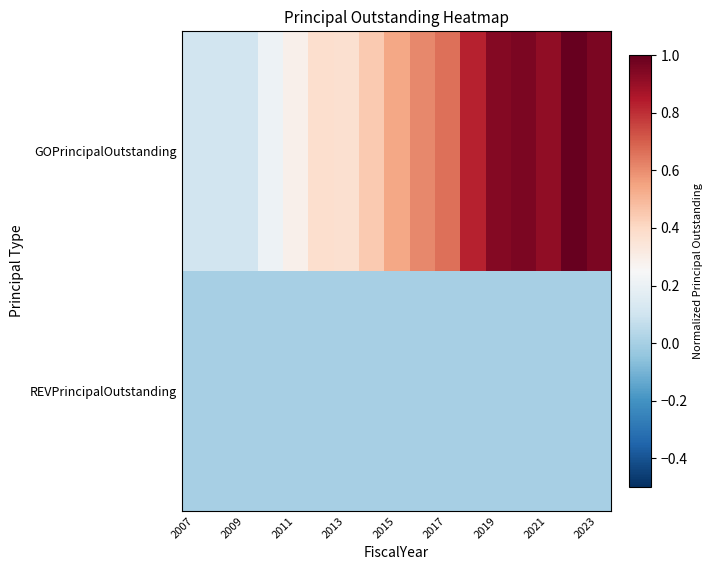

How many data points does each series have?

17